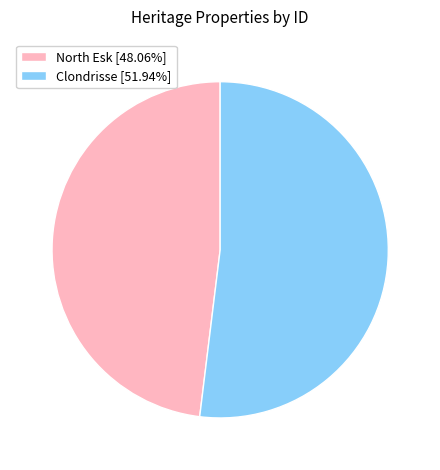

The North Esk slice represents 48% of the pie. True or false?

True